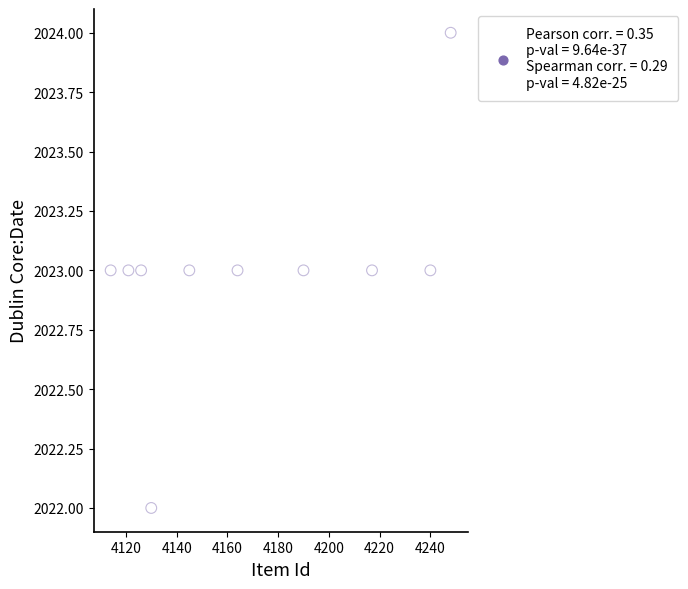

What is the average Y value?

2023